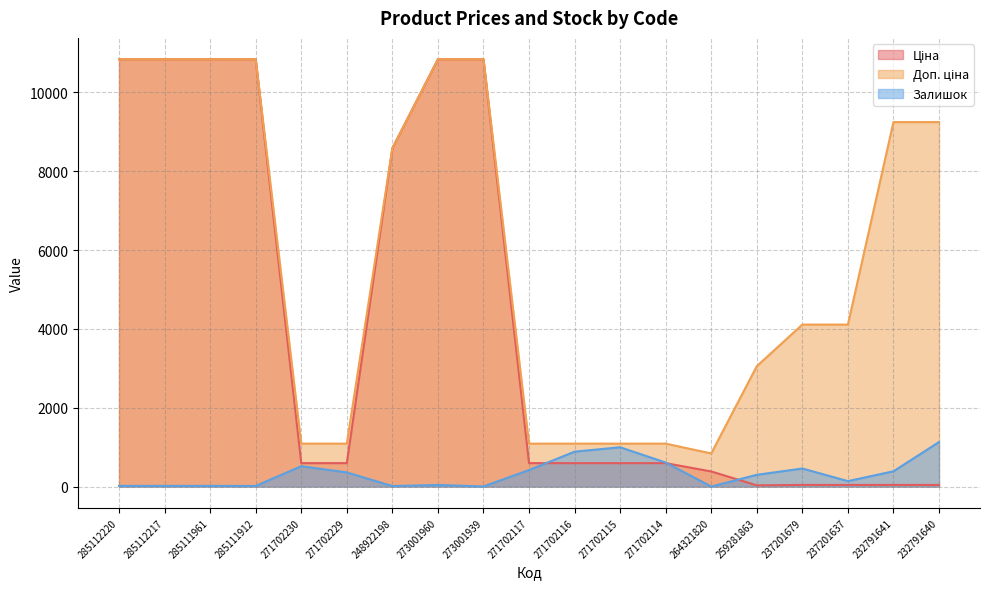

What is the difference between the maximum and minimum values in the Ціна series?

10809.6